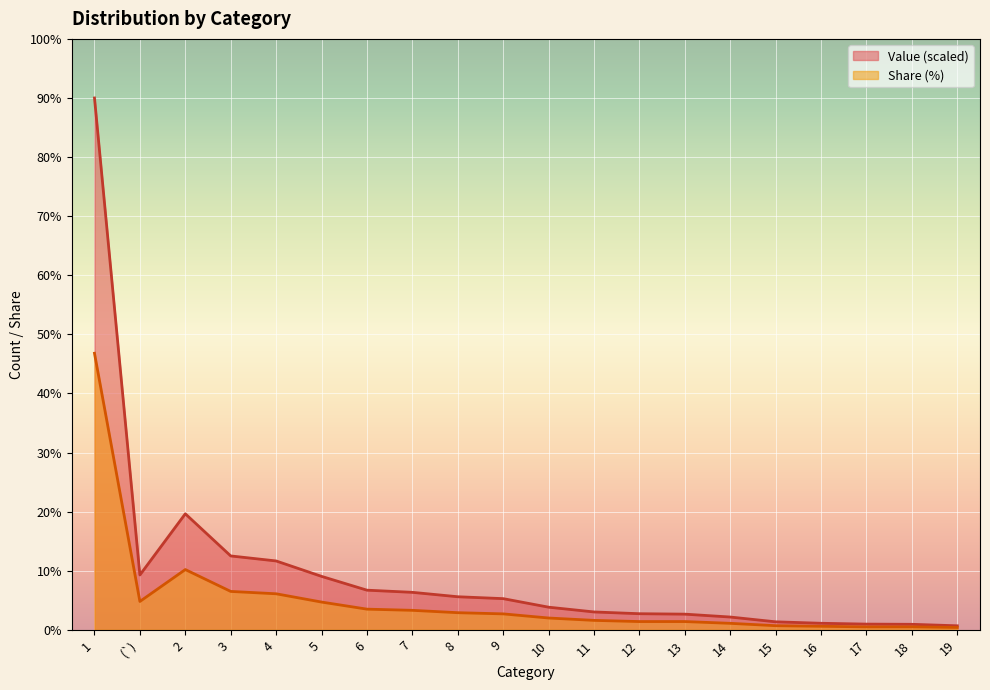

Reading left to right, transcribe all the data shown in this chart.

Value: 1=90.0	(`)=9.3	2=19.6	3=12.5	4=11.7	5=9.0	6=6.7	7=6.3	8=5.6	9=5.3	10=3.8	11=3.0	12=2.7	13=2.7	14=2.2	15=1.4	16=1.1	17=1.0	18=0.9	19=0.7
Share: 1=46.8	(`)=4.8	2=10.2	3=6.5	4=6.1	5=4.7	6=3.5	7=3.3	8=2.9	9=2.7	10=2.0	11=1.6	12=1.4	13=1.4	14=1.1	15=0.7	16=0.6	17=0.5	18=0.5	19=0.4